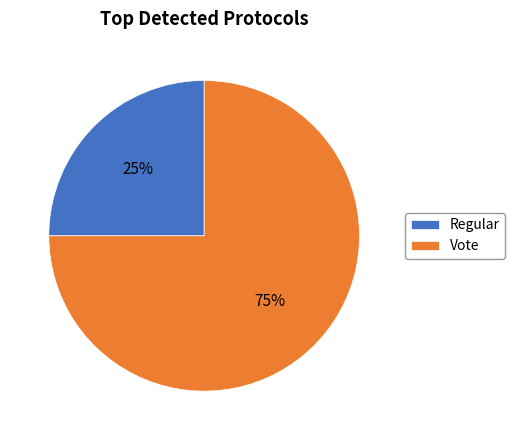

Between Vote and Regular, which is larger?

Vote